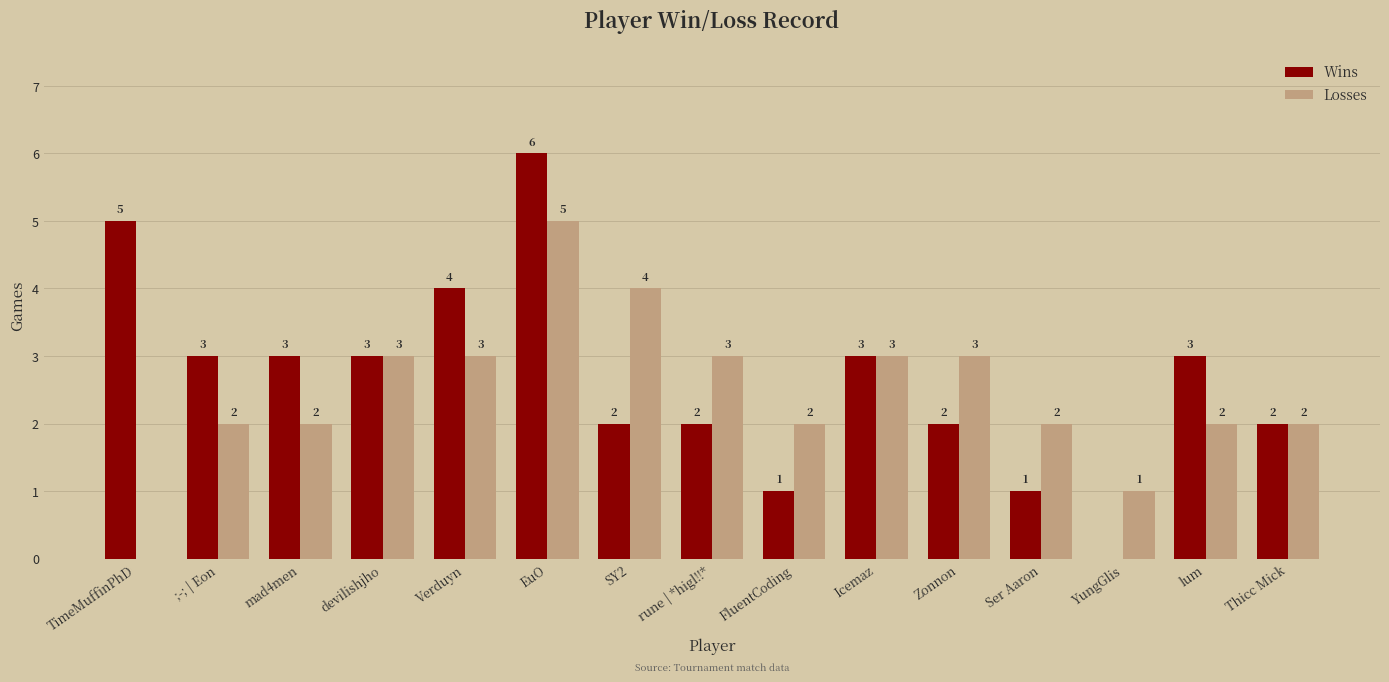

Are the bars horizontal?

No